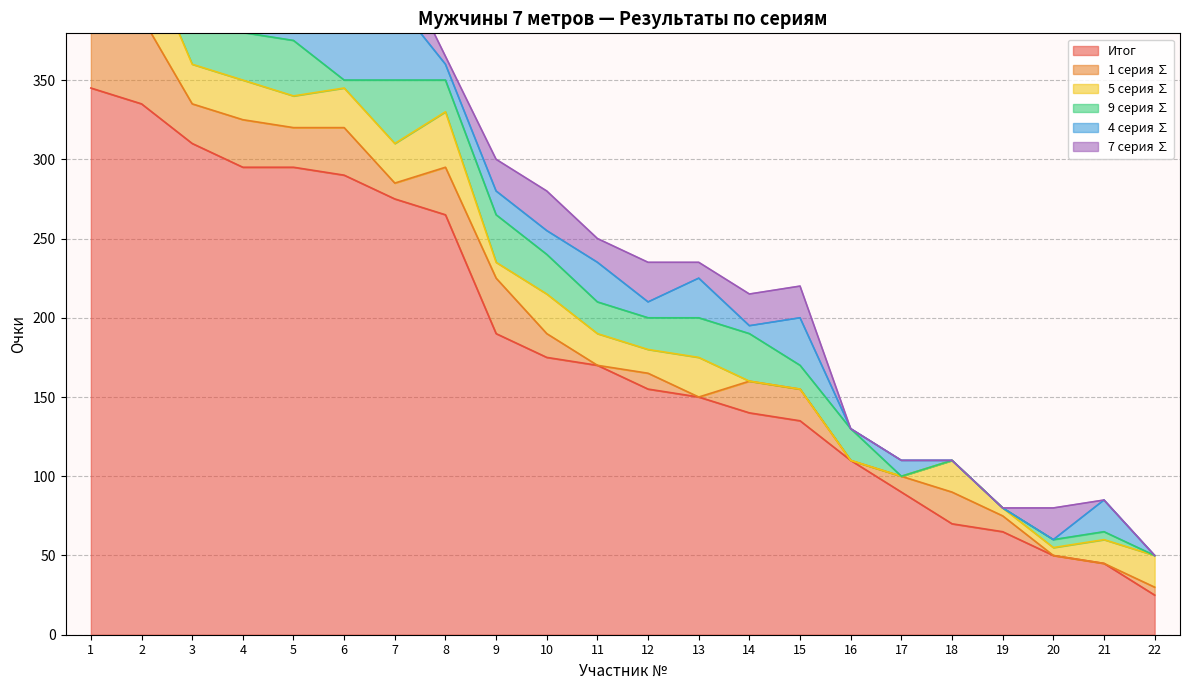

Count the number of categories in the chart.

22